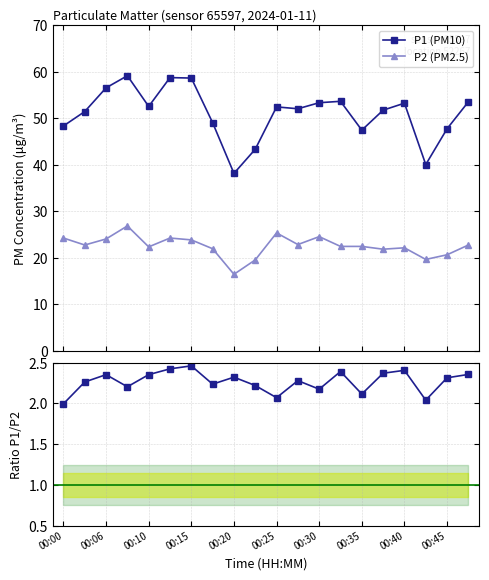

What is the maximum value for P1 (PM10)?

59.1